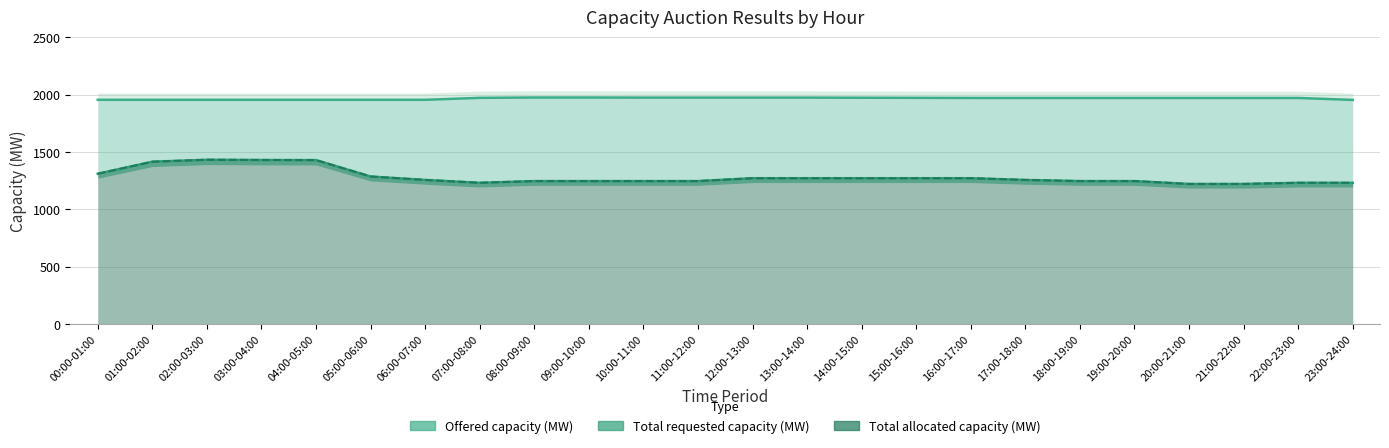

At which category does the chart reach its minimum across all series?

20:00-21:00